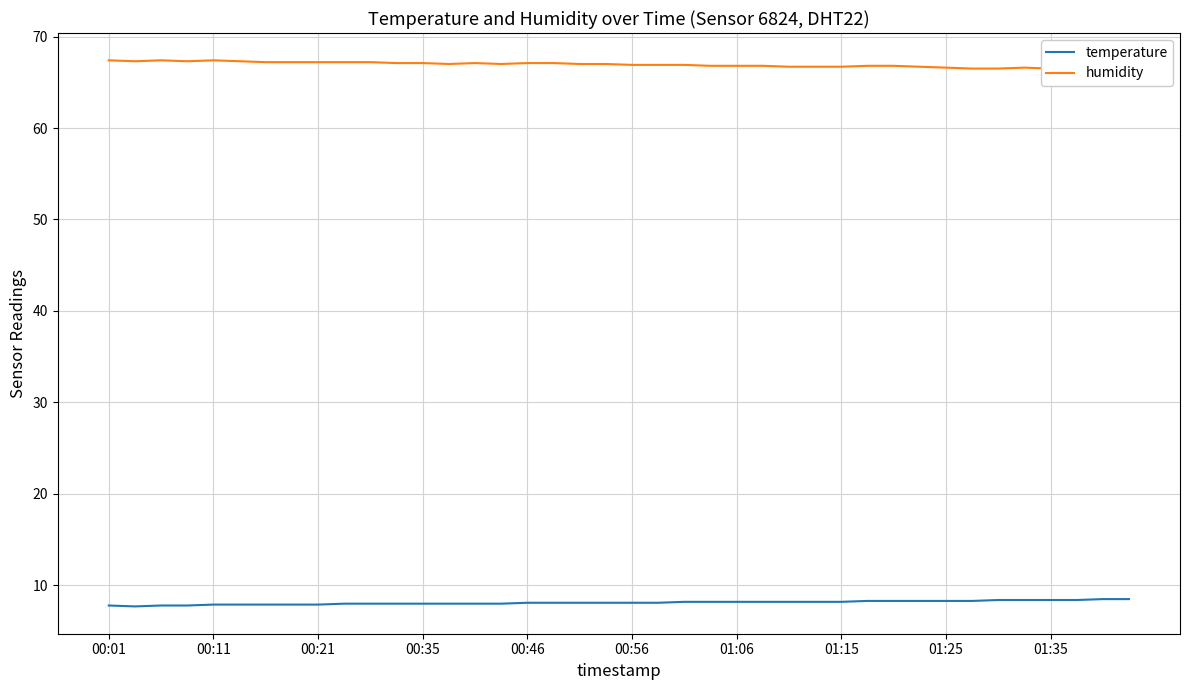

The temperature series shows 8.1 at 00:46. True or false?

True